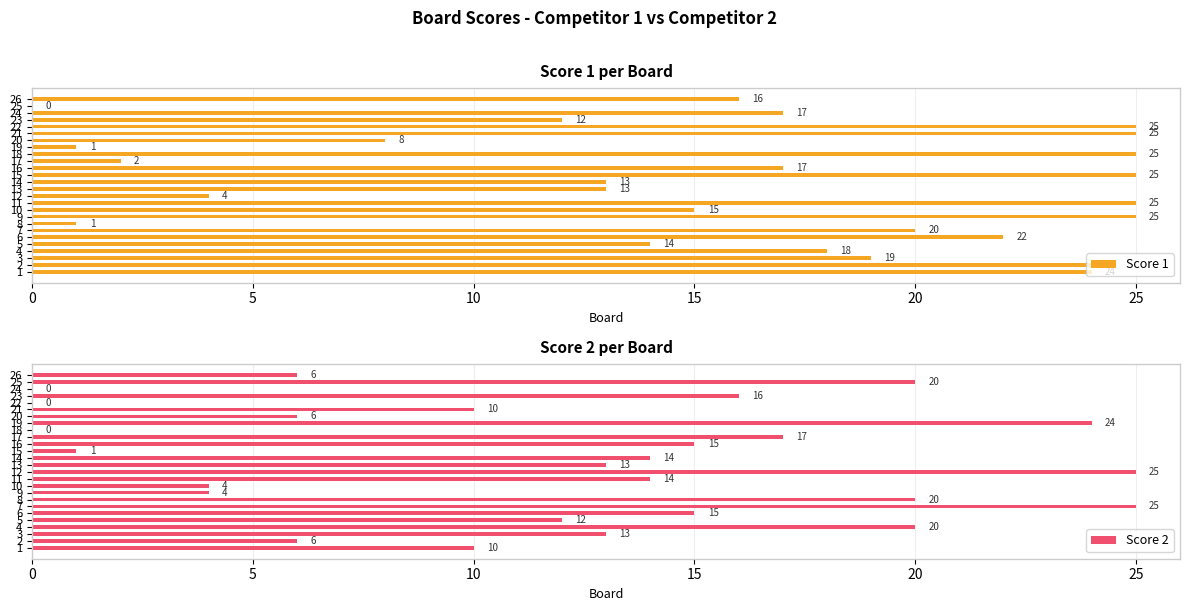

What is the difference between the maximum and minimum values in the Score 2 series?

25